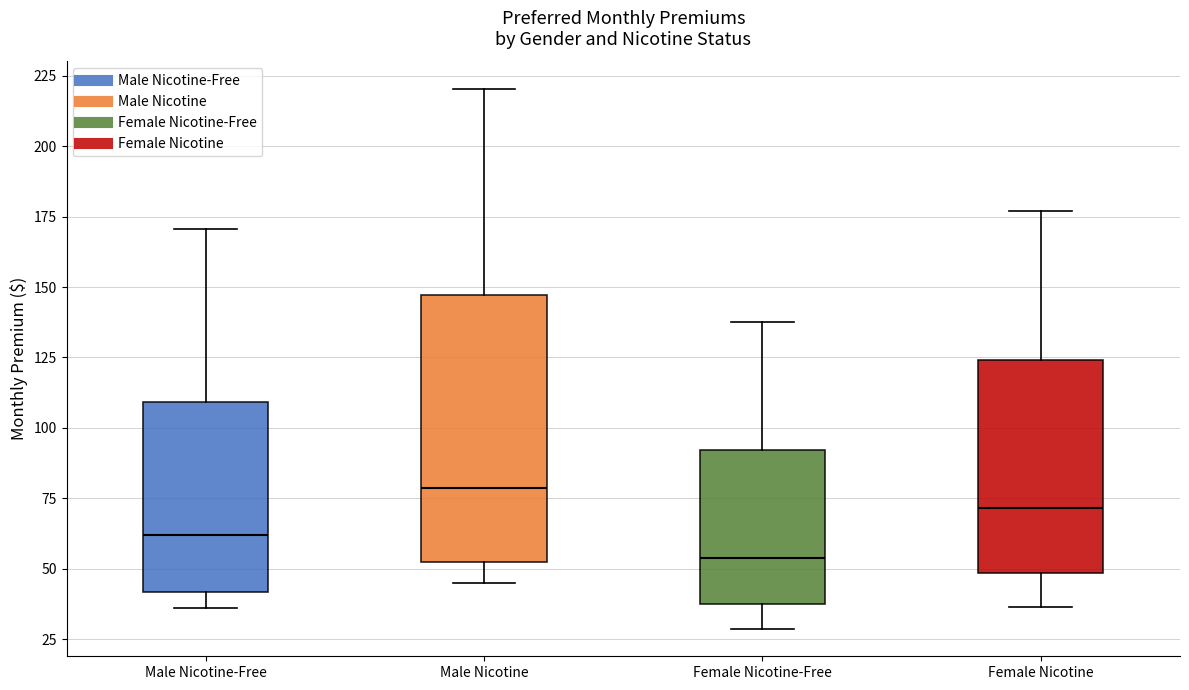

Reading left to right, transcribe this box plot: for each box, give where its median line is, the range the box spans, and where its two whiskers end, as read against the y-axis. The values are not printed on the chart, so give them approximately, as read against the axis.

Male Nicotine-Free: median 60, box 40 to 110, whiskers 35 to 170
Male Nicotine: median 80, box 55 to 145, whiskers 45 to 220
Female Nicotine-Free: median 55, box 40 to 90, whiskers 30 to 140
Female Nicotine: median 70, box 50 to 125, whiskers 35 to 175